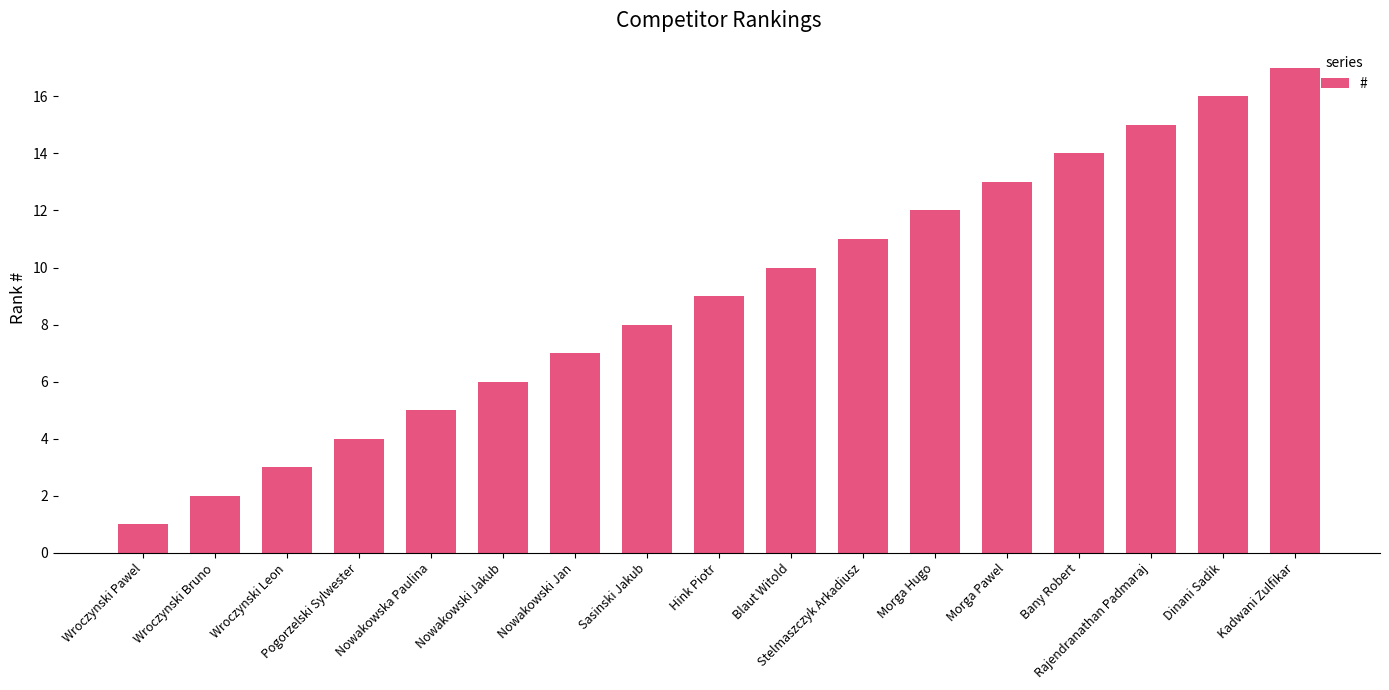

What is the change in value from Pogorzelski Sylwester to Sasinski Jakub?

+4